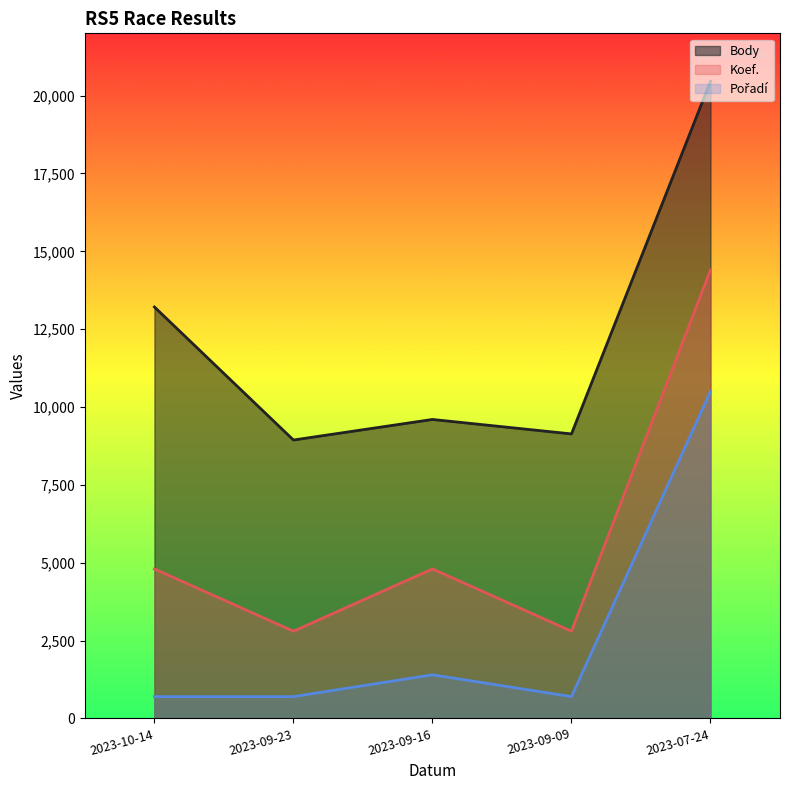

Which series has the widest spread of values?

Koef.